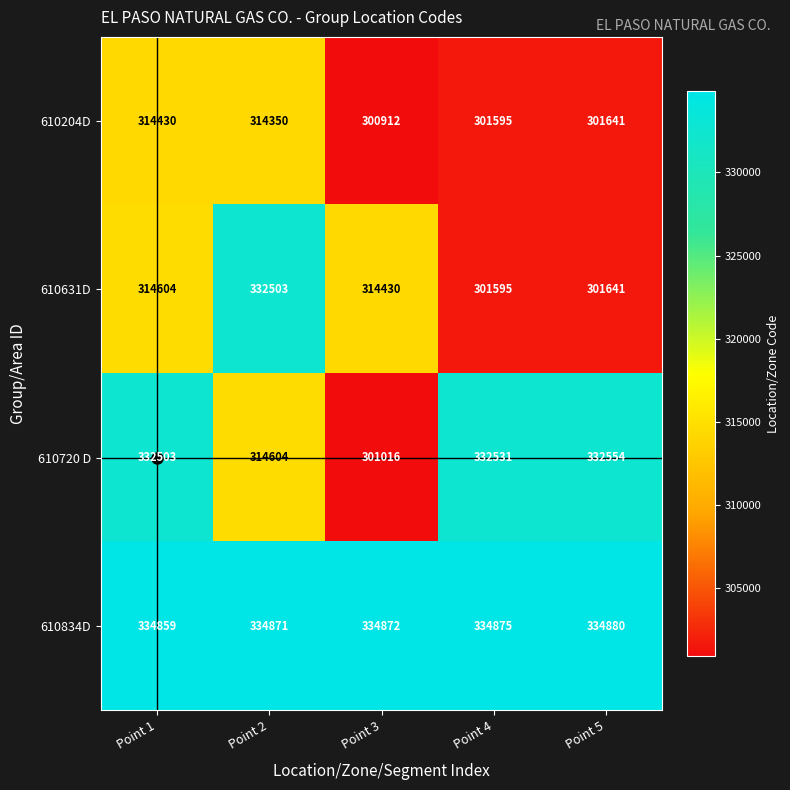

Which category has the highest value across all series?

Point 5